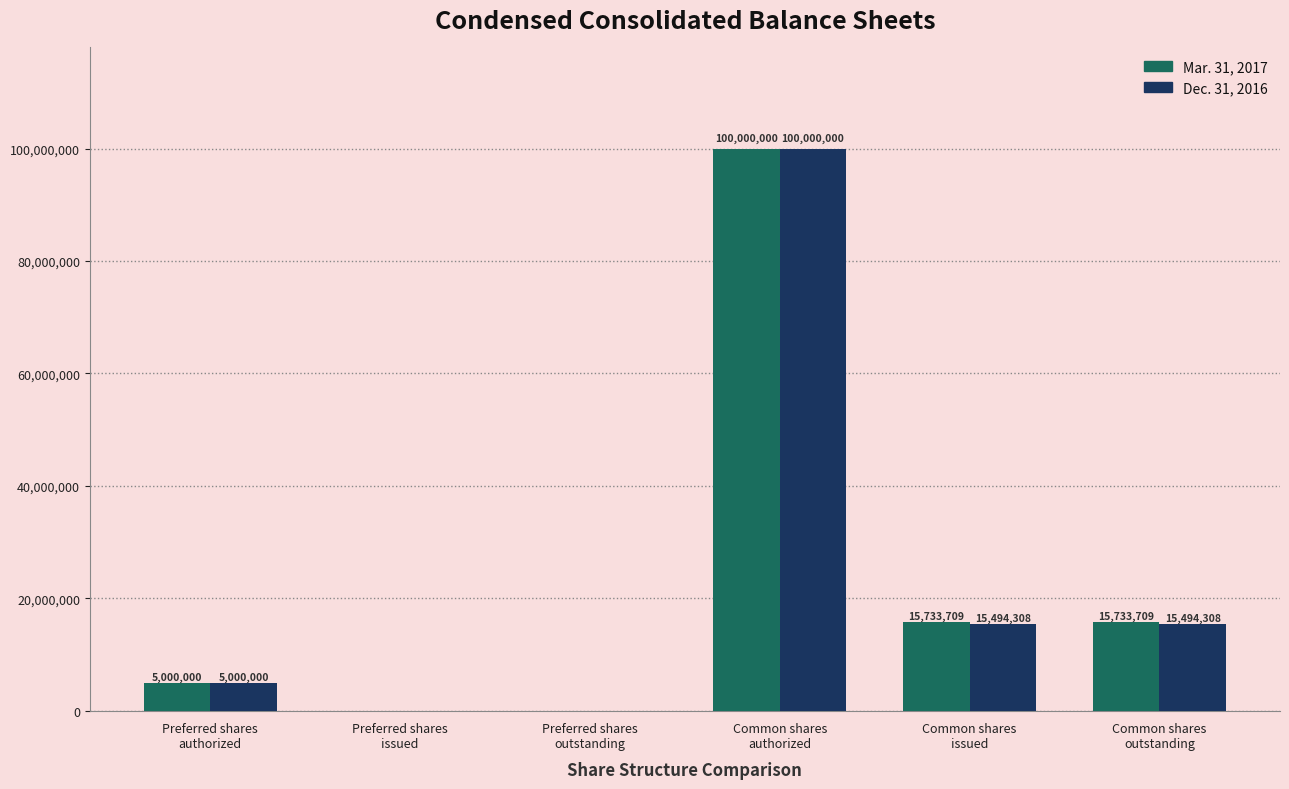

What are all the series names shown in the legend?

Mar. 31, 2017, Dec. 31, 2016